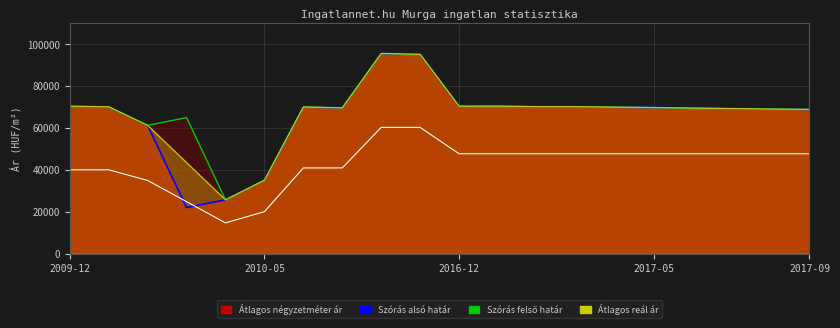

How many intersections are there between Átlagos négyzetméter ár and Szórás alsó határ (line)?

2